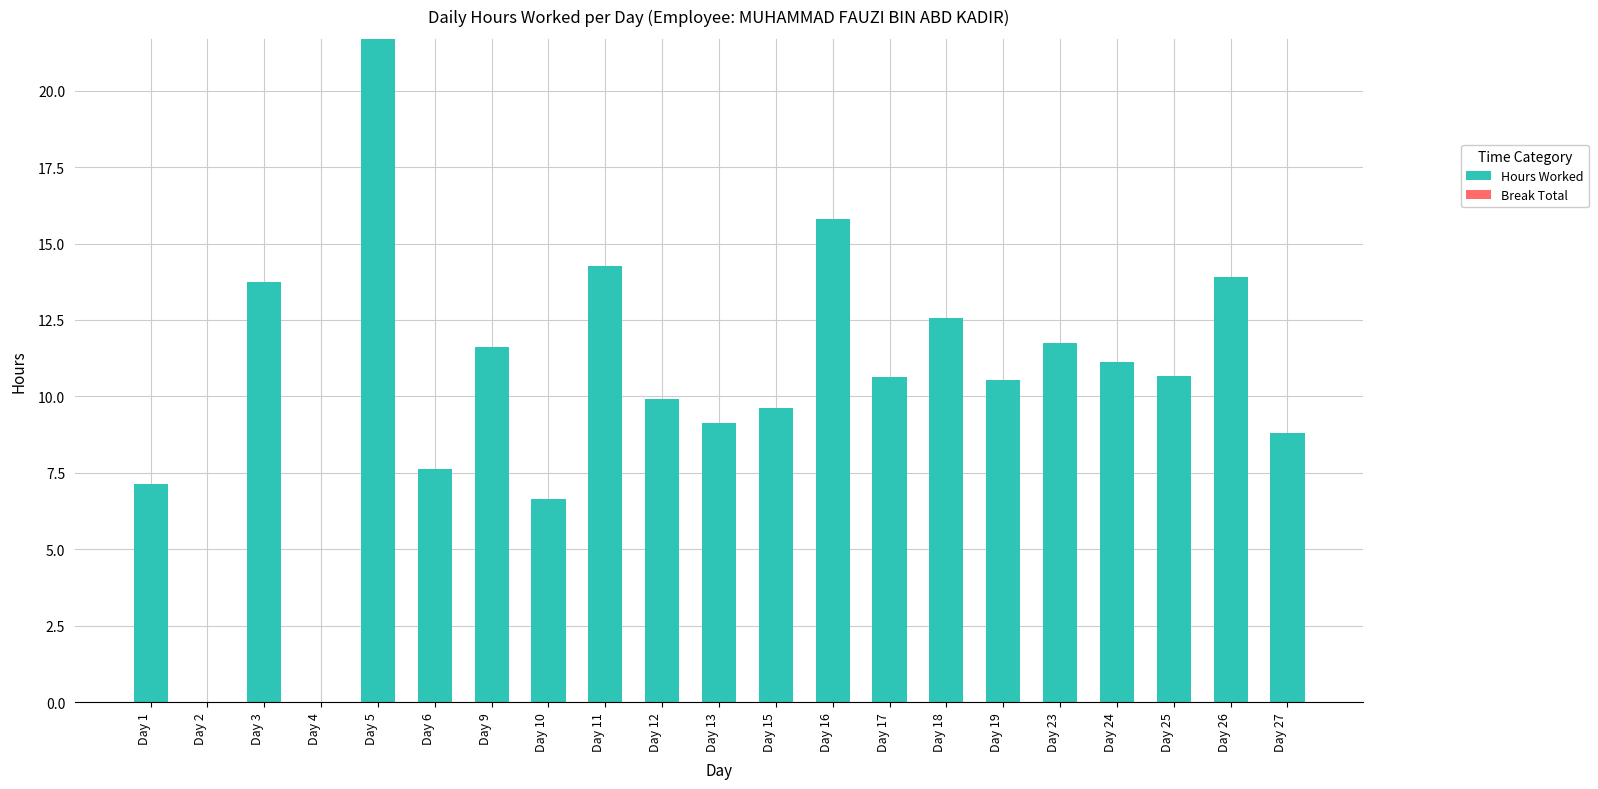

Approximately how many times larger is the value at Day 5 compared to Day 18?

1.7